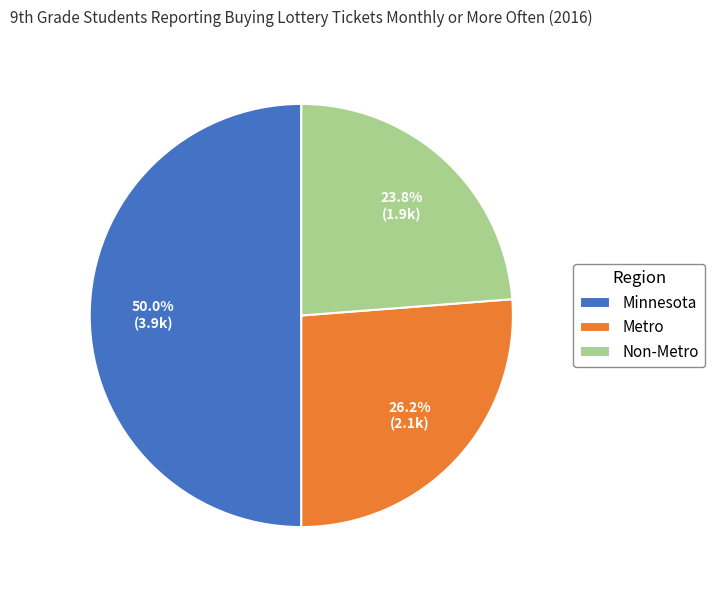

Between Metro and Non-Metro, which is larger?

Metro